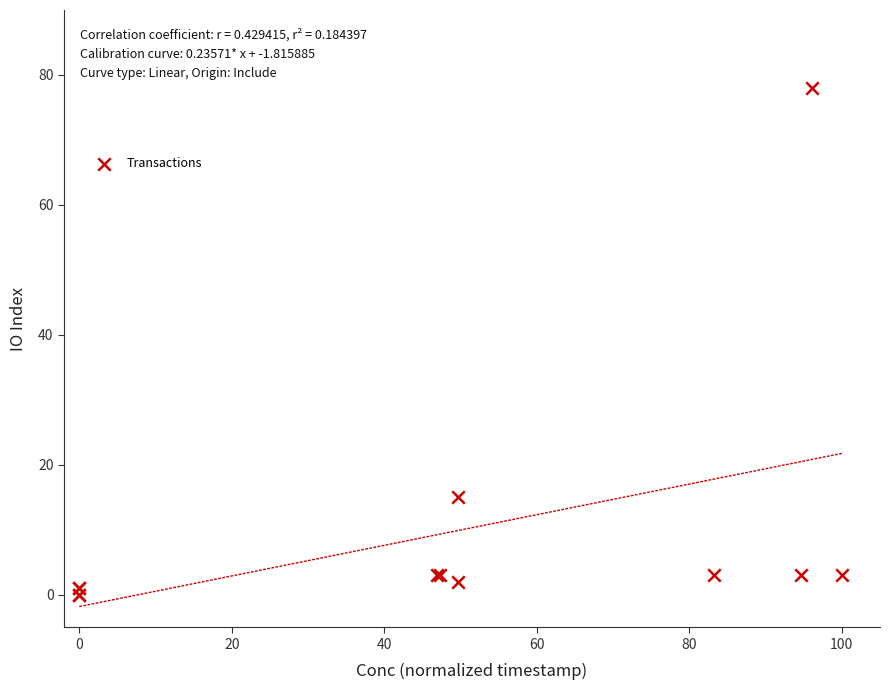

What Y value in the scatter plot is closest to 39?

15